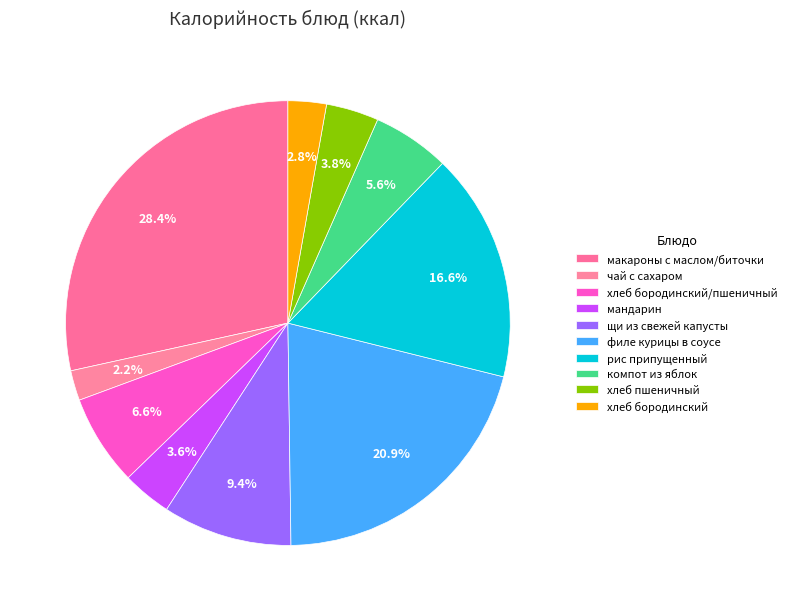

What is the ratio of the value at щи из свежей капусты to the value at макароны с маслом/биточки?

0.3